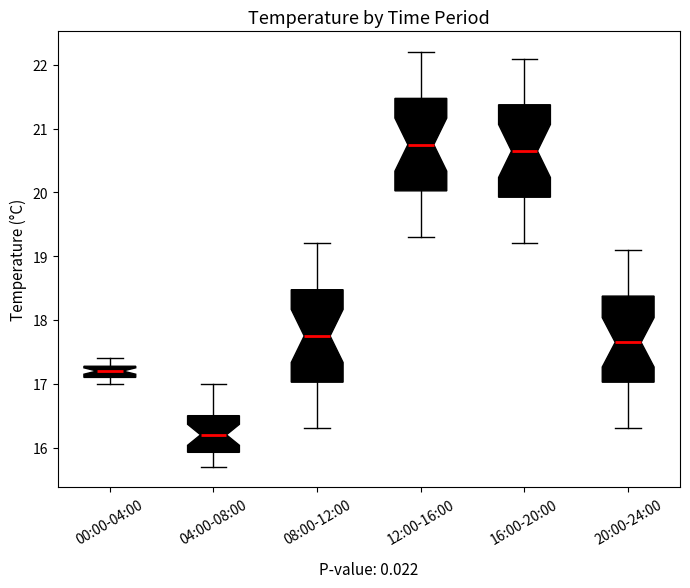

Reading left to right, read every box against the y-axis: the position of its median line, the range the box covers, and the ends of its whiskers. The values are not printed on the chart, so give them approximately, as read against the axis.

00:00-04:00: median 17.2, box 17.1 to 17.3, whiskers 17.0 to 17.4
04:00-08:00: median 16.2, box 15.9 to 16.5, whiskers 15.7 to 17.0
08:00-12:00: median 17.8, box 17.0 to 18.5, whiskers 16.3 to 19.2
12:00-16:00: median 20.8, box 20.0 to 21.5, whiskers 19.3 to 22.2
16:00-20:00: median 20.7, box 19.9 to 21.4, whiskers 19.2 to 22.1
20:00-24:00: median 17.7, box 17.0 to 18.4, whiskers 16.3 to 19.1